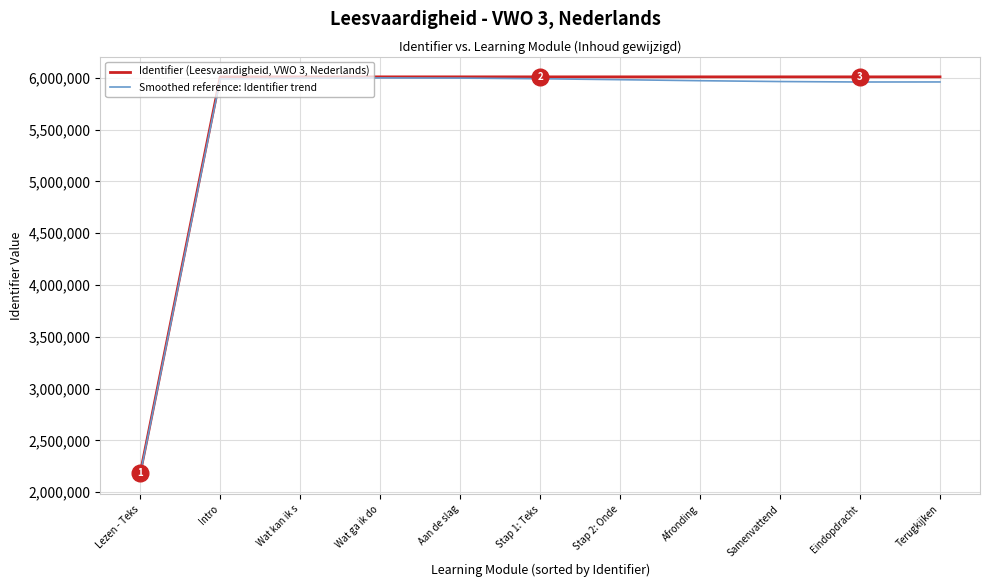

What is the greatest value displayed?

6009169.0